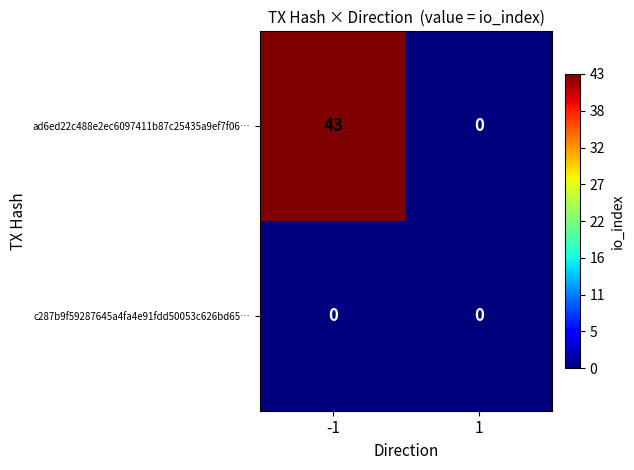

Reading left to right, extract all data points from this chart.

ad6ed22c488e2ec6097411b87c25435a9ef7f06…: 43	0
c287b9f59287645a4fa4e91fdd50053c626bd65…: 0	0